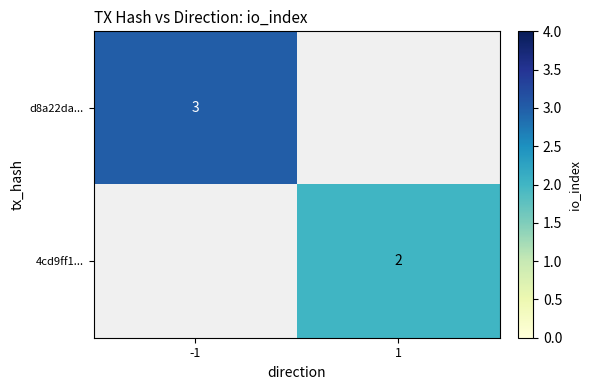

Is the value of d8a22da... at -1 greater than the value of 4cd9ff1... at 1?

Yes